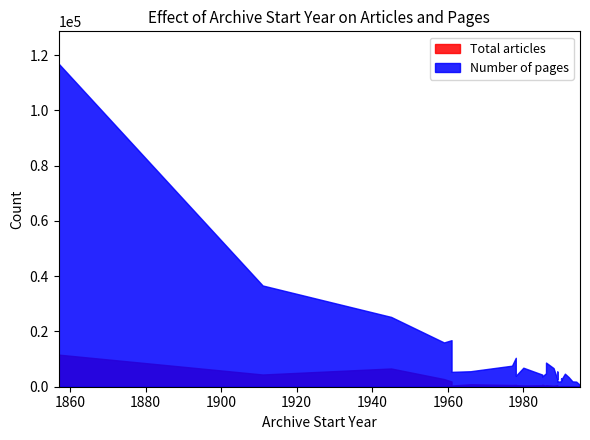

What is the label of the 23rd point from the right?

1992